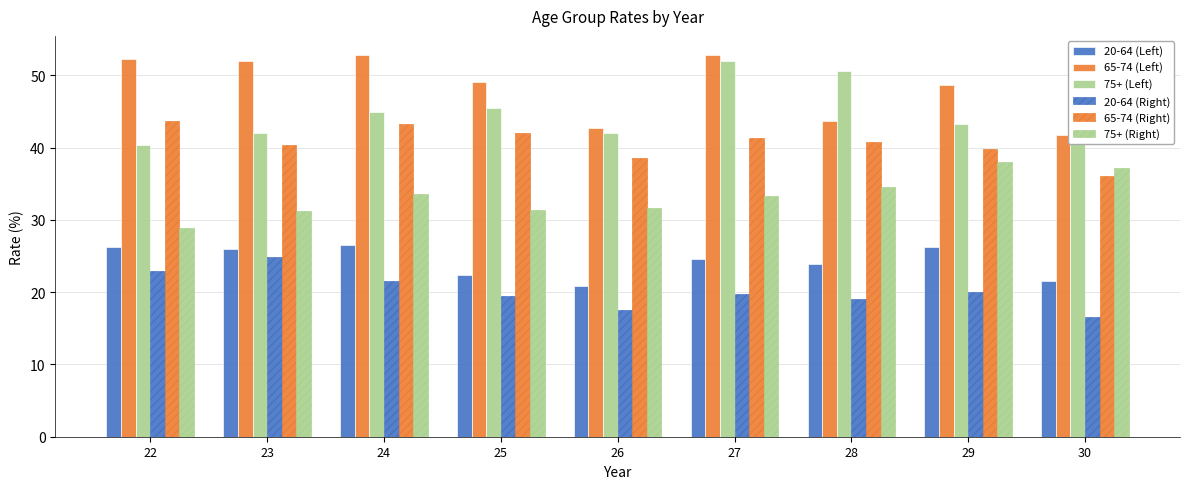

Rank the categories by 65-74 (Right) value from lowest to highest.

30, 26, 29, 23, 28, 27, 25, 24, 22